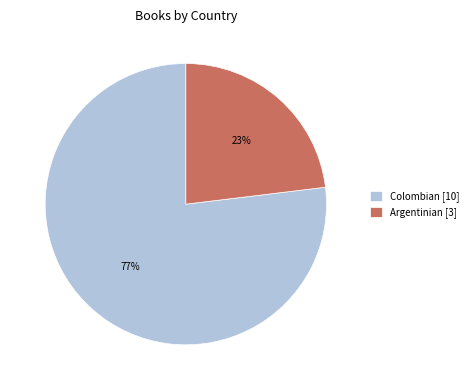

How many slices are in this pie chart?

2